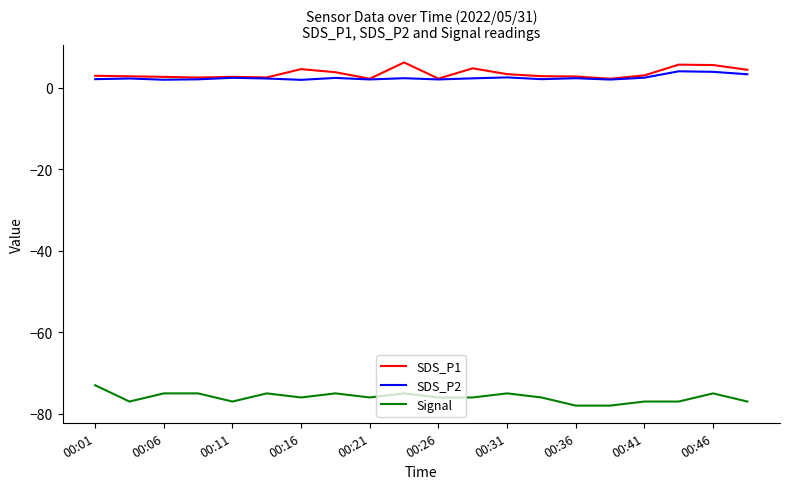

True or false: SDS_P1 and Signal cross at least once.

False